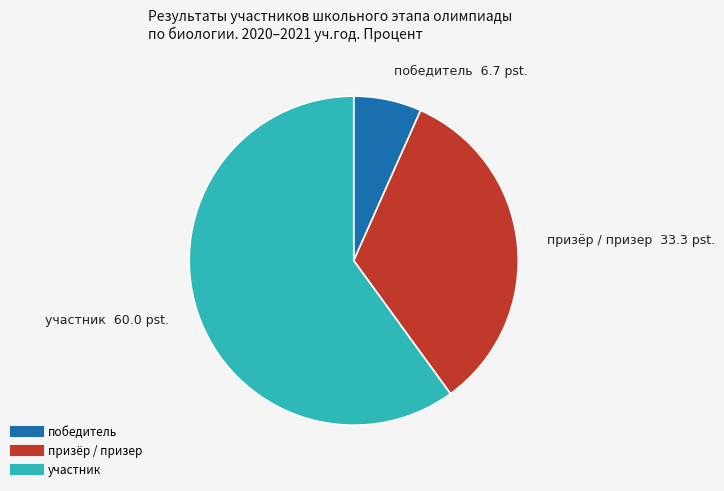

Does any single category account for the majority?

Yes